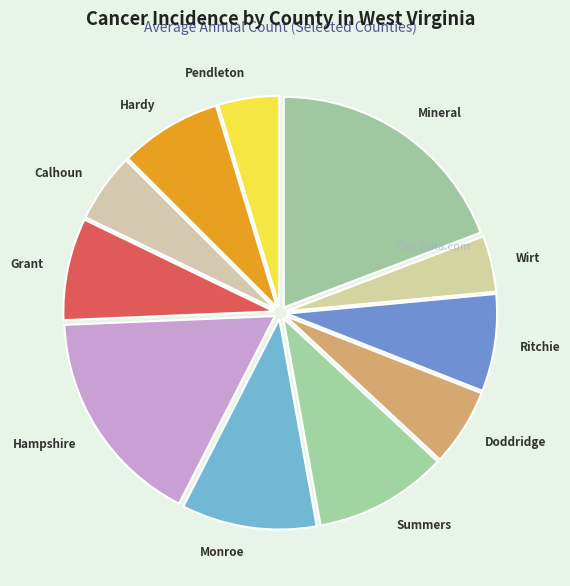

Count the number of slices in the pie.

11